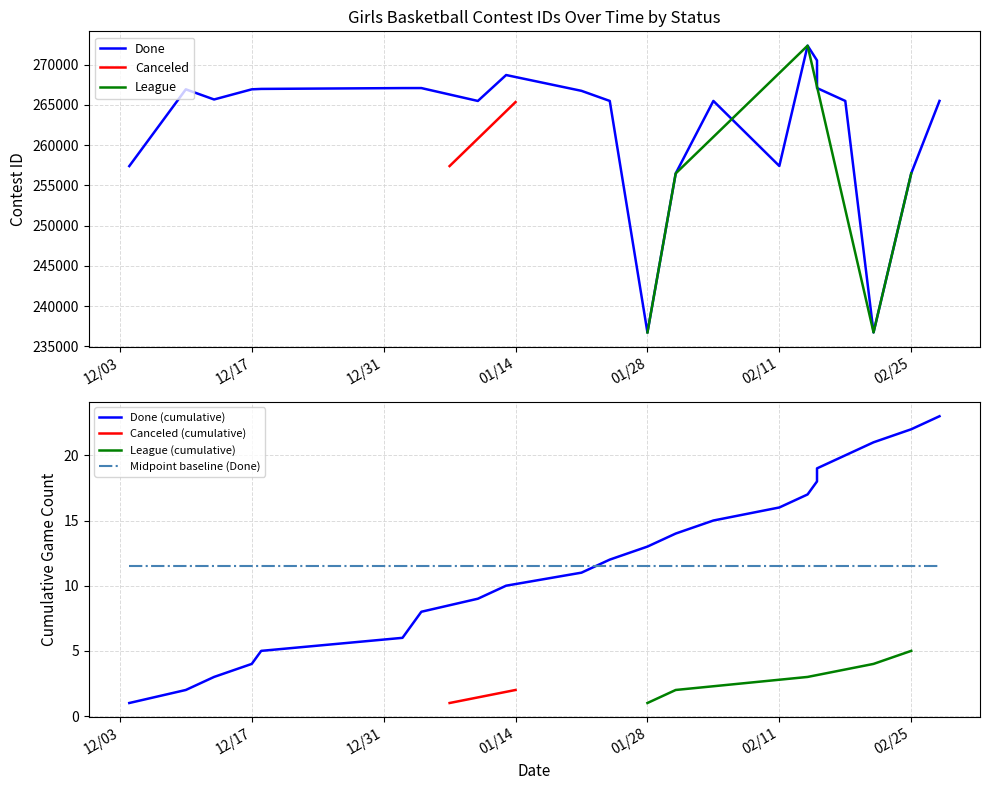

The value of League at 02/25 is 256483. True or false?

True